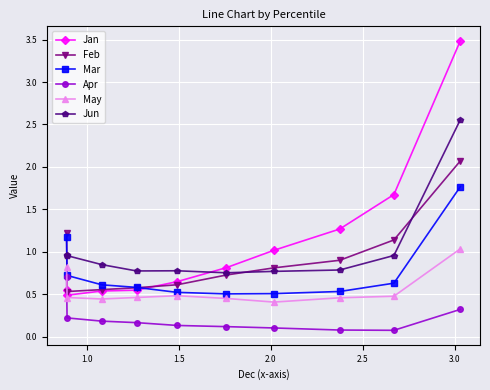

What are all the series names shown in the legend?

Jan, Feb, Mar, Apr, May, Jun